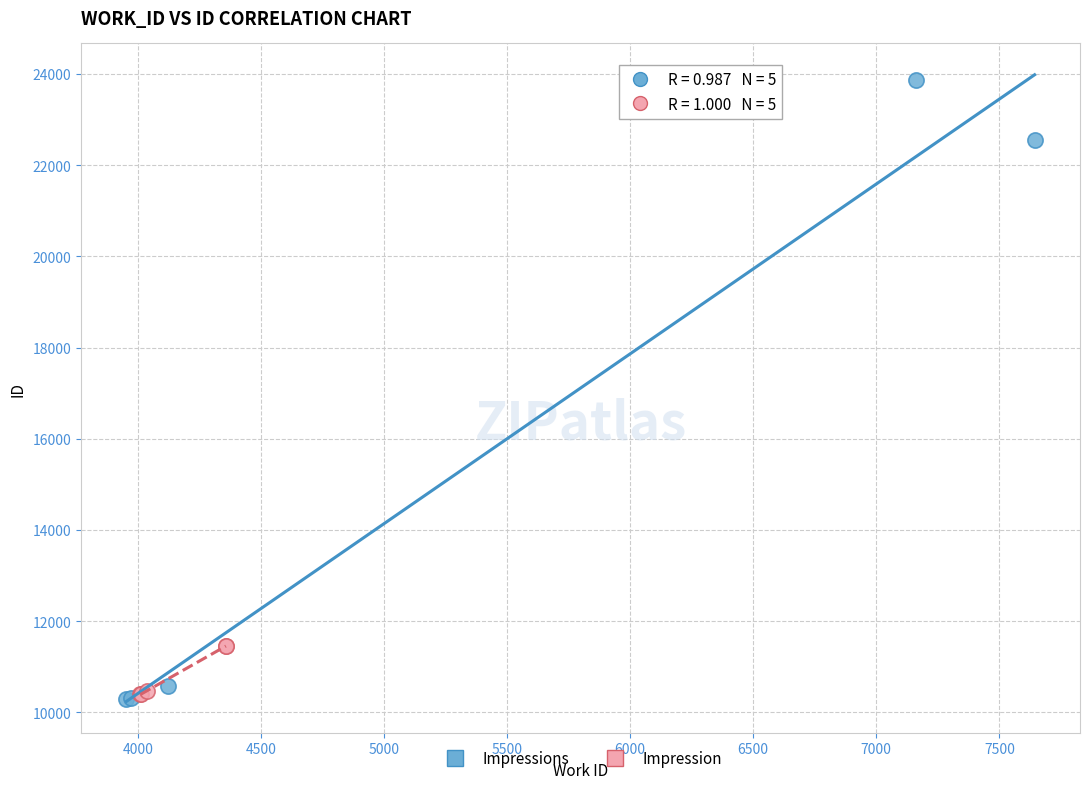

Which series contains the highest Y value?

Impressions